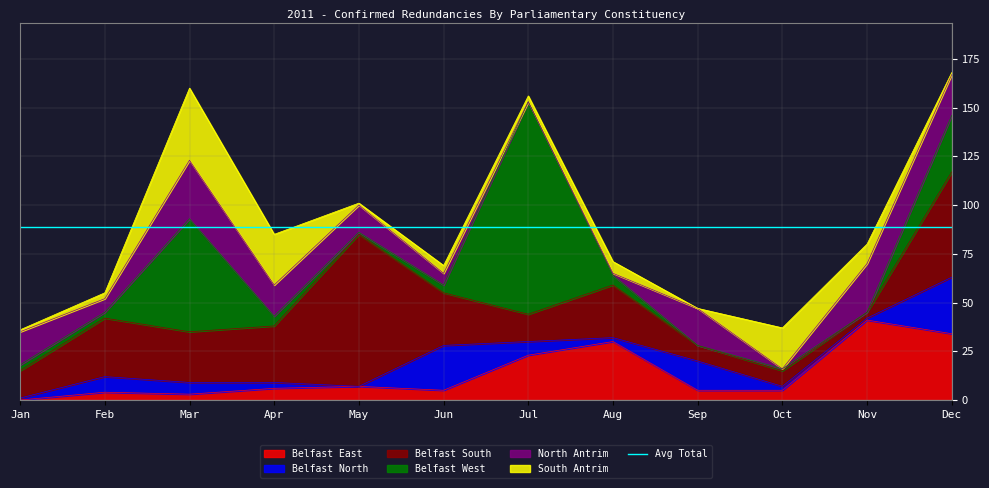

At which category is the sum across all series the highest?

Dec